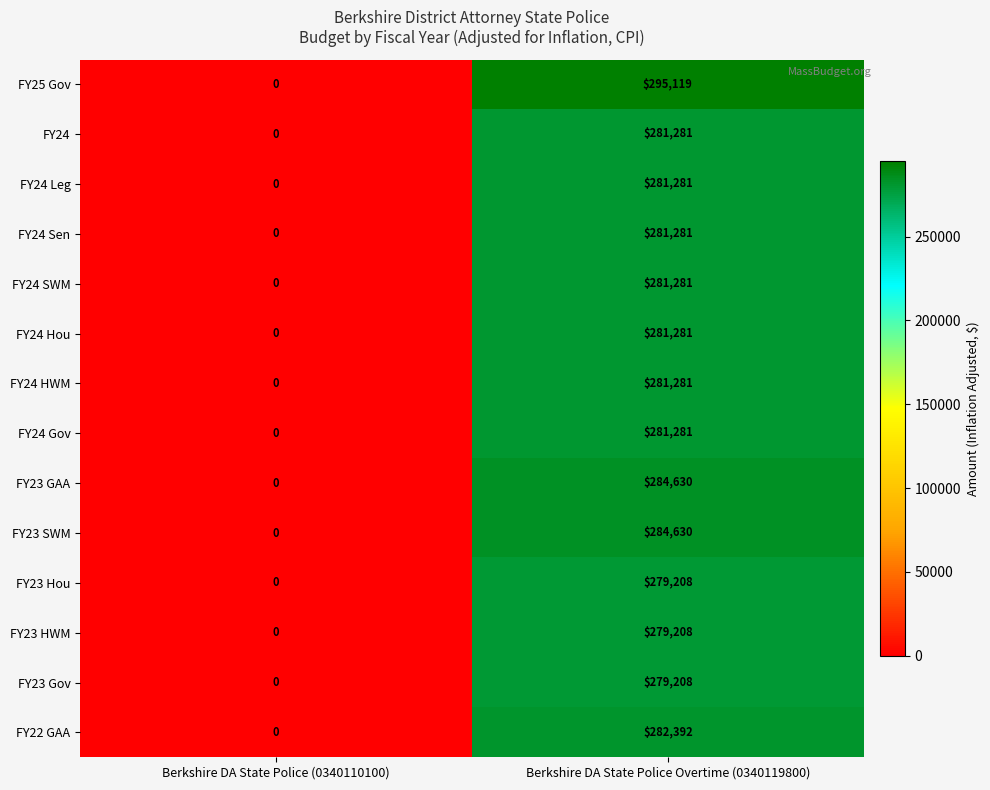

The value of FY24 at Berkshire DA State Police (0340110100) is 0. True or false?

True